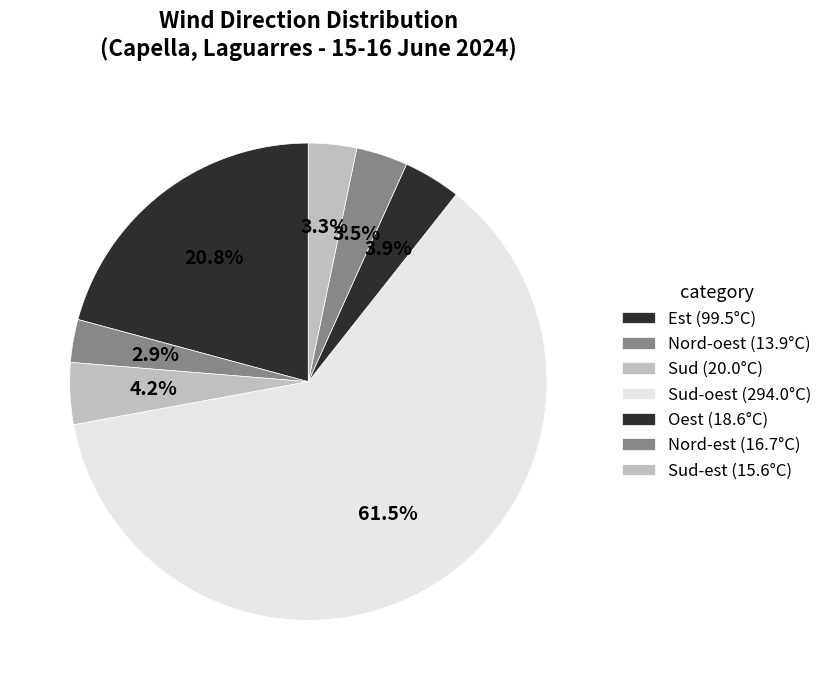

How many slices are in this pie chart?

7